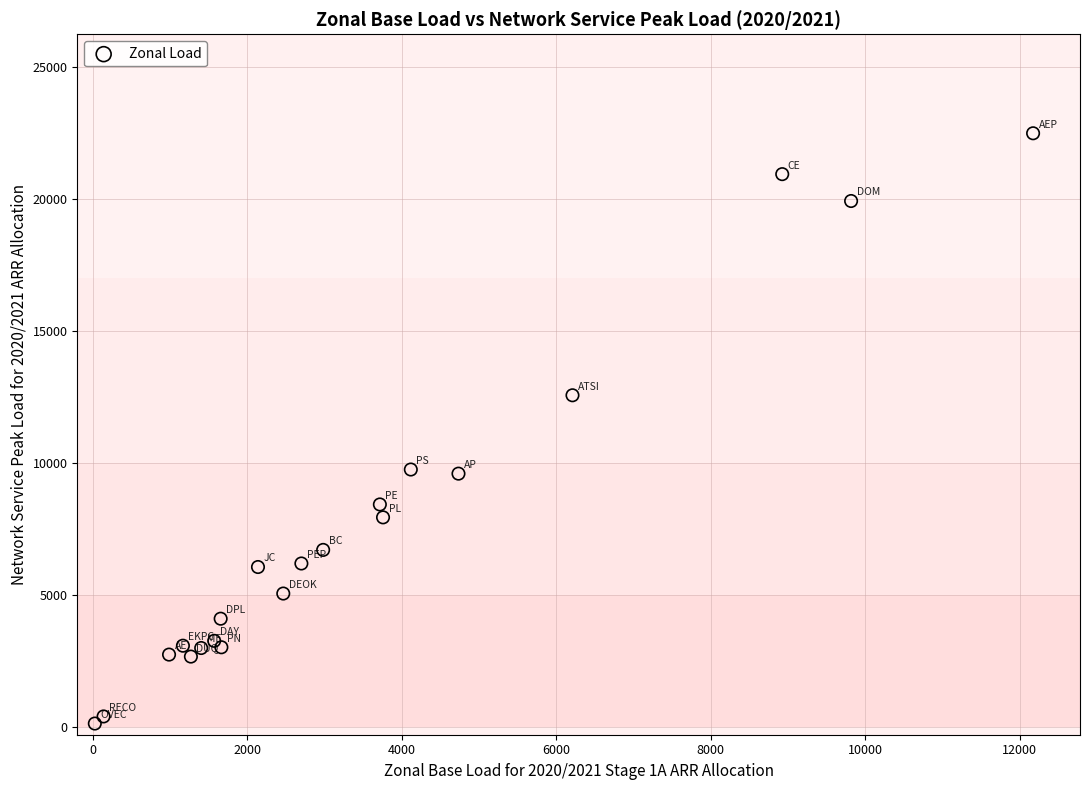

What Y value in the scatter plot is closest to 11310?

12566.8